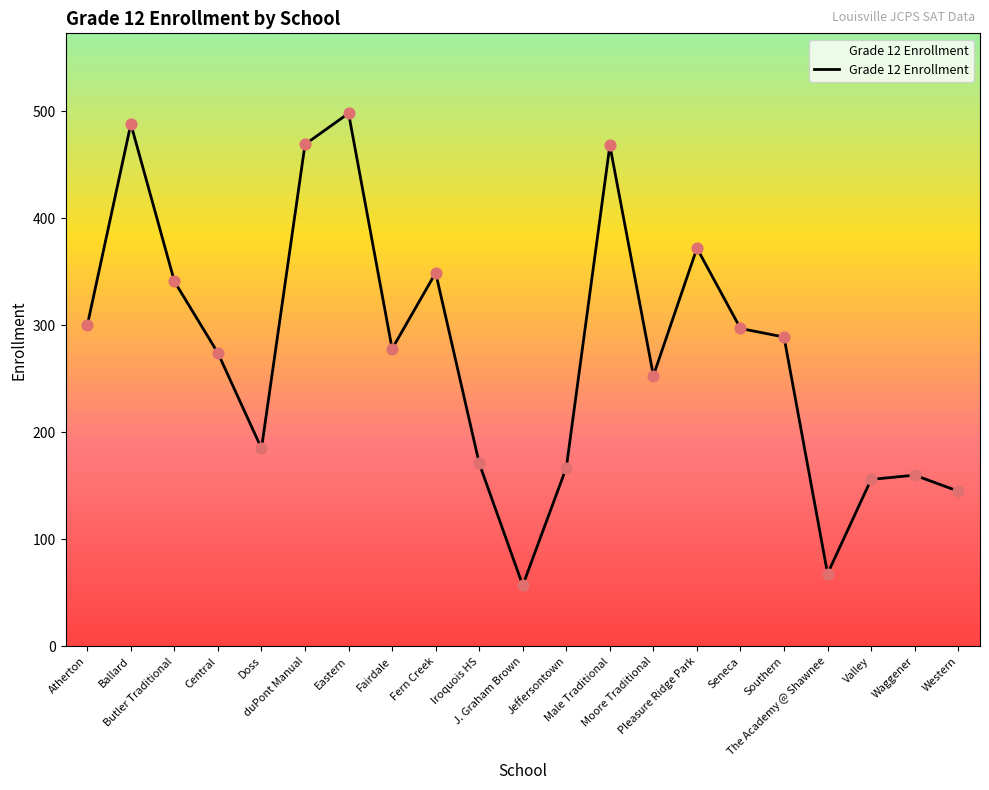

What is the change in value from Central to Eastern?

+224